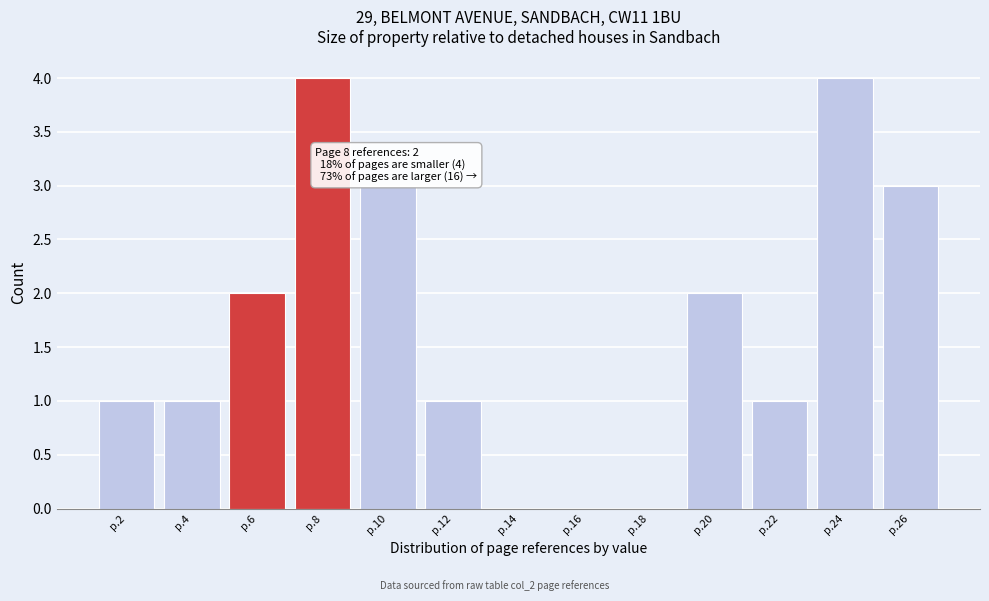

Reading left to right, list all the values displayed in this chart.

p.2=1	p.4=1	p.6=2	p.8=4	p.10=3	p.12=1	p.14=0	p.16=0	p.18=0	p.20=2	p.22=1	p.24=4	p.26=3